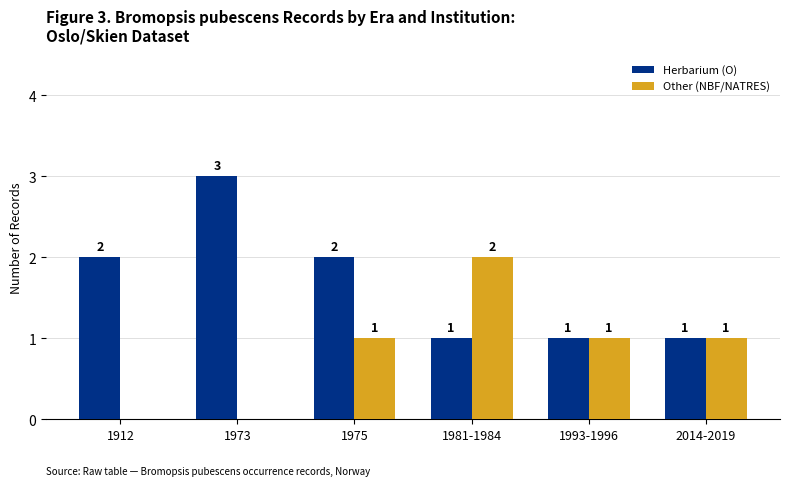

Which series changed the most between 1975 and 1993-1996?

Herbarium (O)